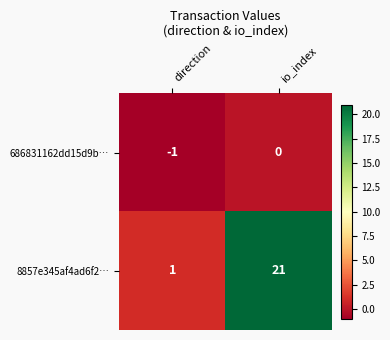

The value of 686831162dd15d9b… at io_index is 1. True or false?

False